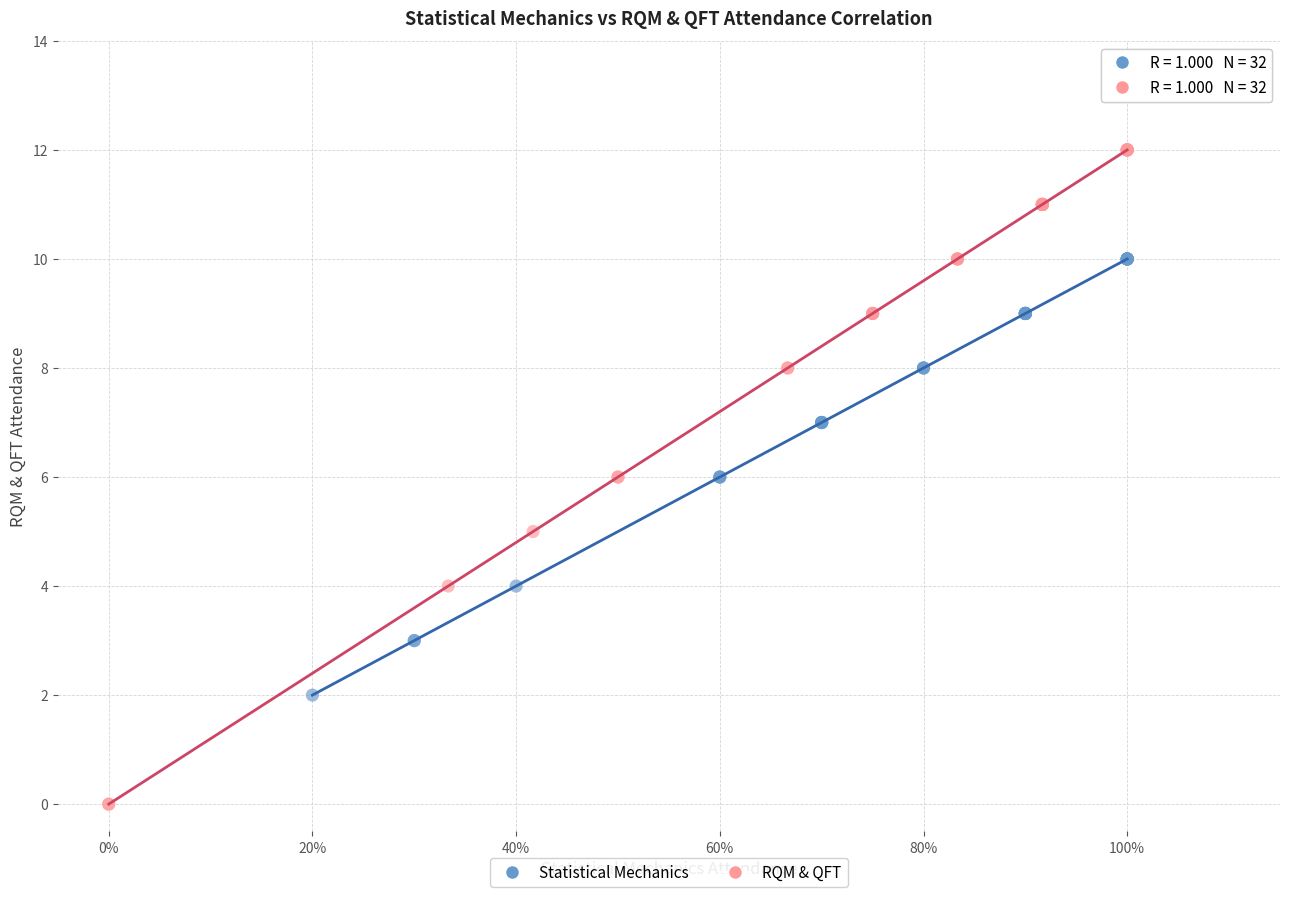

Which series reaches the maximum Y coordinate?

RQM & QFT